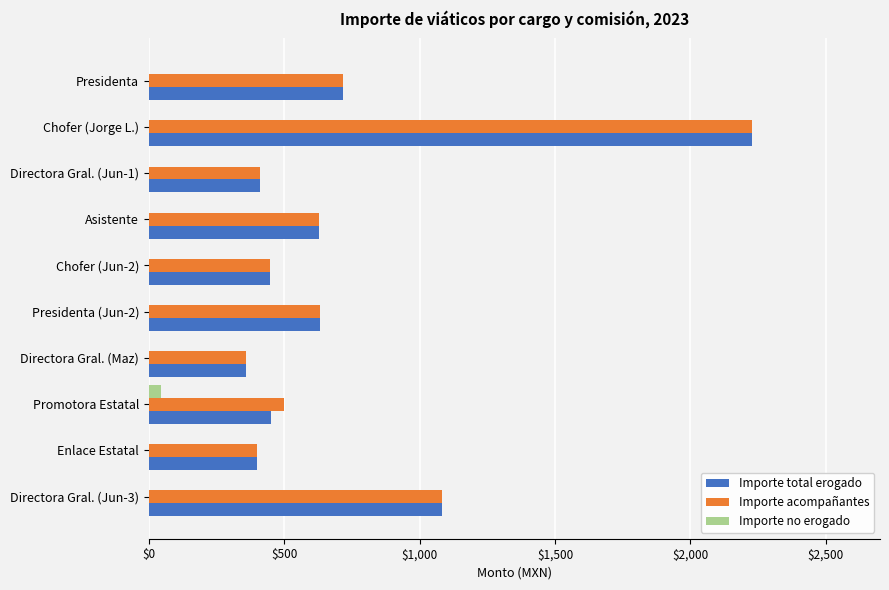

At which category is the sum across all series the highest?

Chofer (Jorge L.)